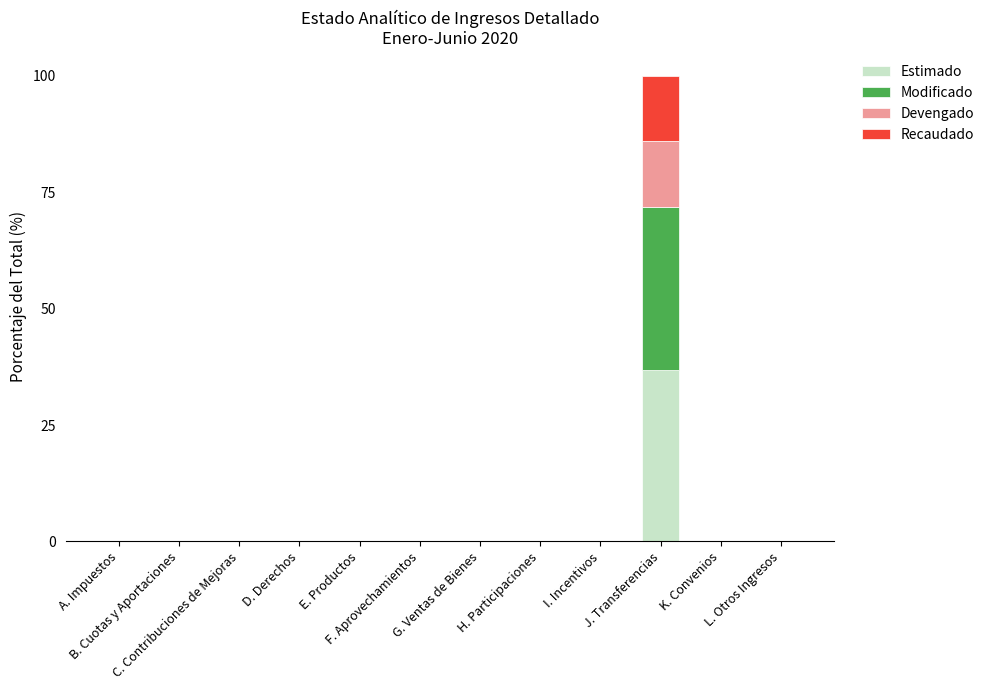

The value of Modificado at E. Productos is 0.0. True or false?

True